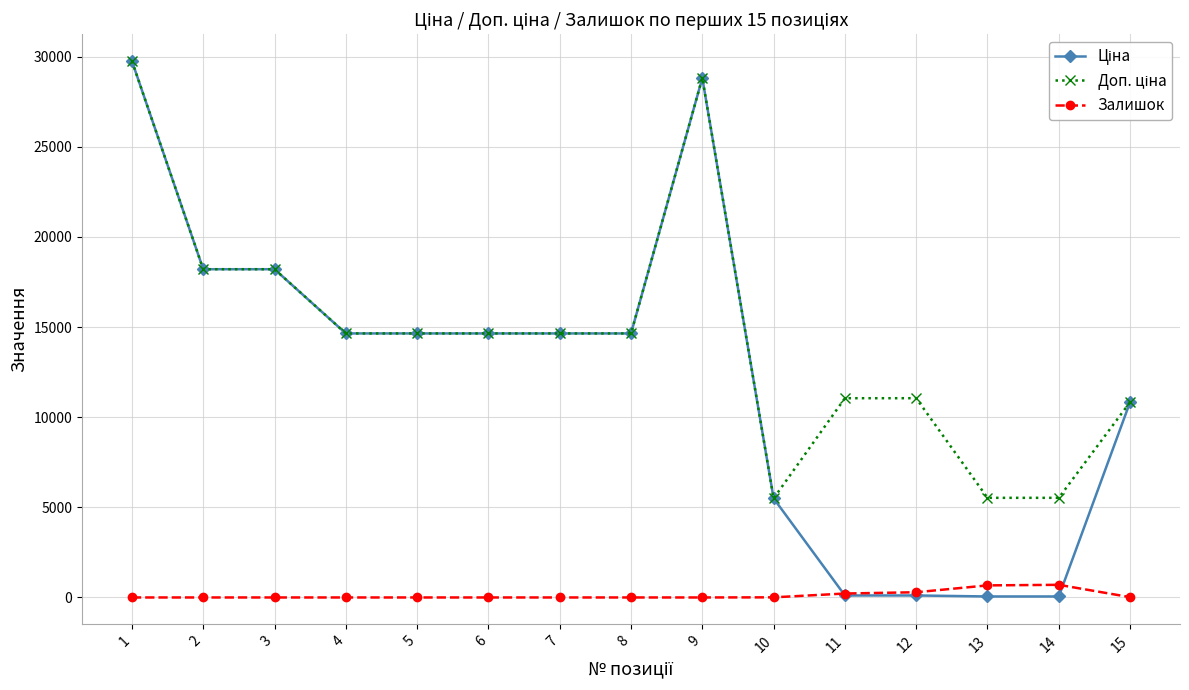

Does the chart display data point markers on the line(s)?

Yes